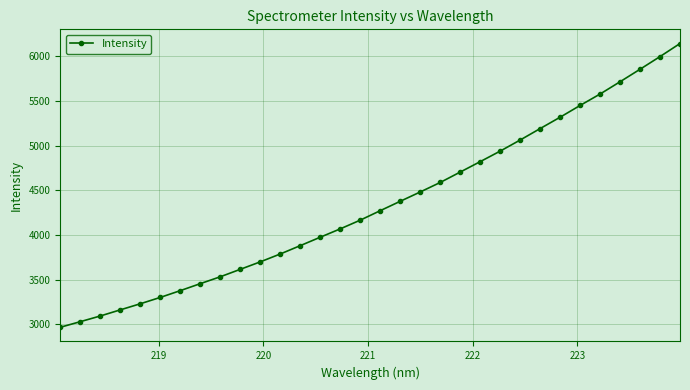

Reading left to right, list all the values displayed in this chart.

2967.6	3030.2	3093.9	3162.4	3230.7	3301.9	3377.7	3455.9	3532.9	3616.3	3699.9	3788.1	3881.3	3975.6	4069.1	4166.7	4272.6	4377.7	4481.8	4588.2	4704.5	4821.2	4939.0	5063.0	5191.1	5318.3	5449.8	5577.6	5715.0	5854.6	5996.5	6142.4